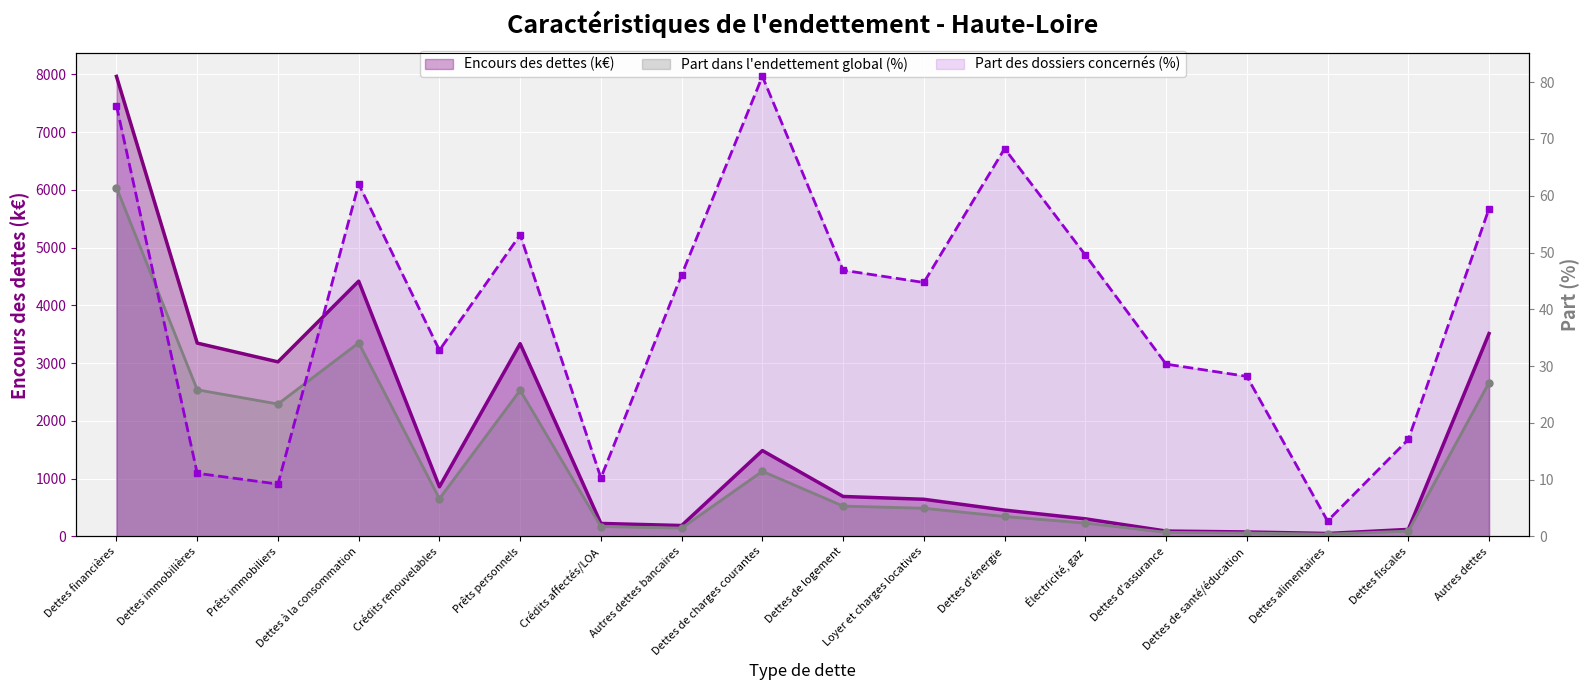

Reading left to right, list all the values displayed in this chart.

Encours des dettes (k€): 7964.5	3346.2	3021.3	4418.8	858.7	3336.5	223.6	187.5	1485.5	690.6	642.1	454.2	303.5	91.7	76.1	49.9	120.2	3511.5
Part dans l'endettement global (%): 61.5	25.8	23.3	34.1	6.6	25.7	1.7	1.4	11.5	5.3	5.0	3.5	2.3	0.7	0.6	0.4	0.9	27.1
Part des dossiers concernés (%): 75.9	11.1	9.2	62.1	32.8	53.1	10.3	46.1	81.0	46.9	44.7	68.3	49.6	30.3	28.2	2.7	17.1	57.7